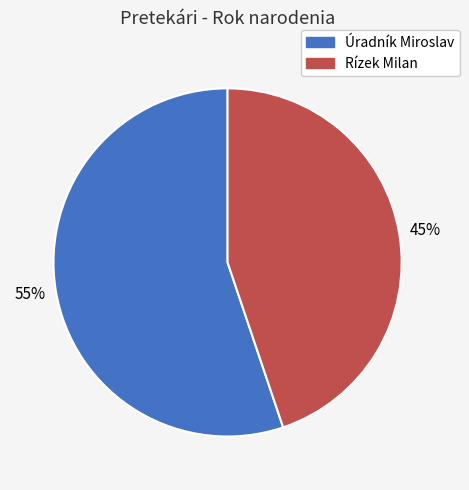

Which slice represents more than half of the pie?

Úradník Miroslav